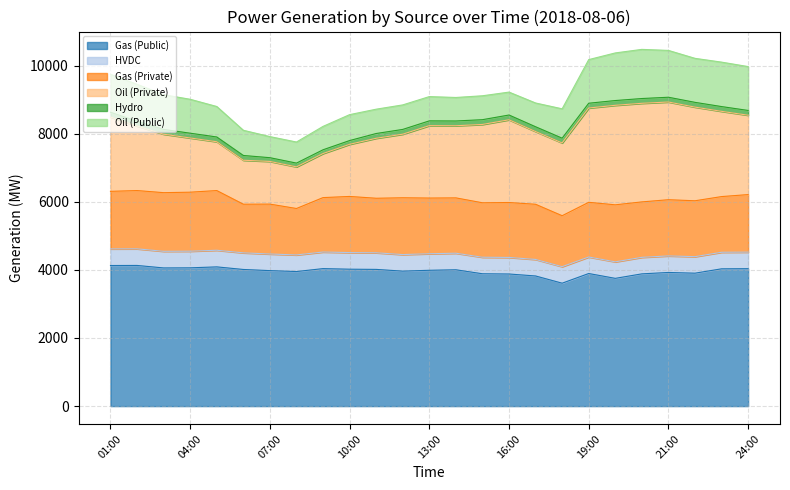

Where is Oil (Public) nearest to the value 1031?

03:00